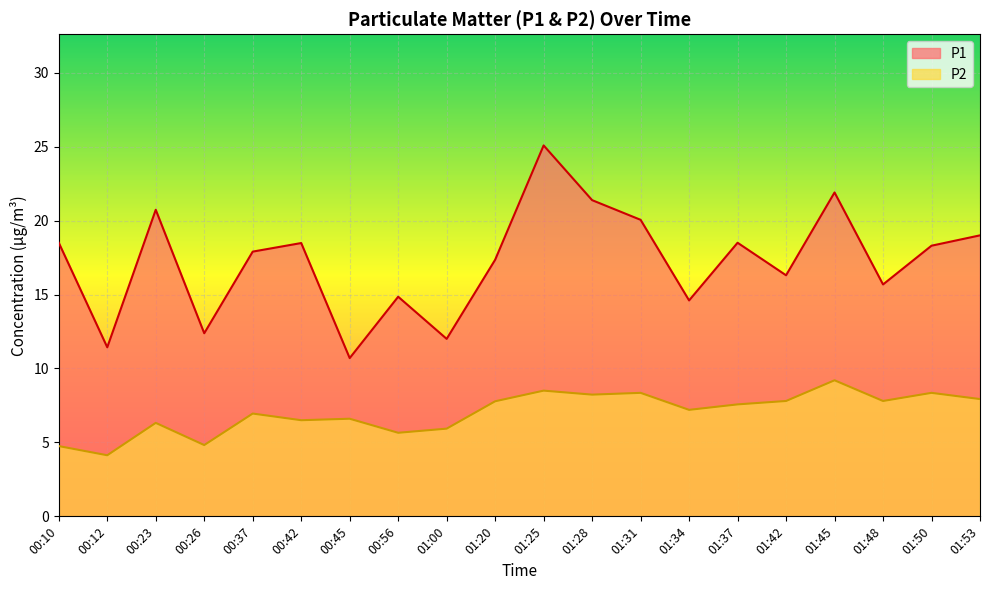

What is the sum of the P2 values at 00:42 and 01:28?

14.7